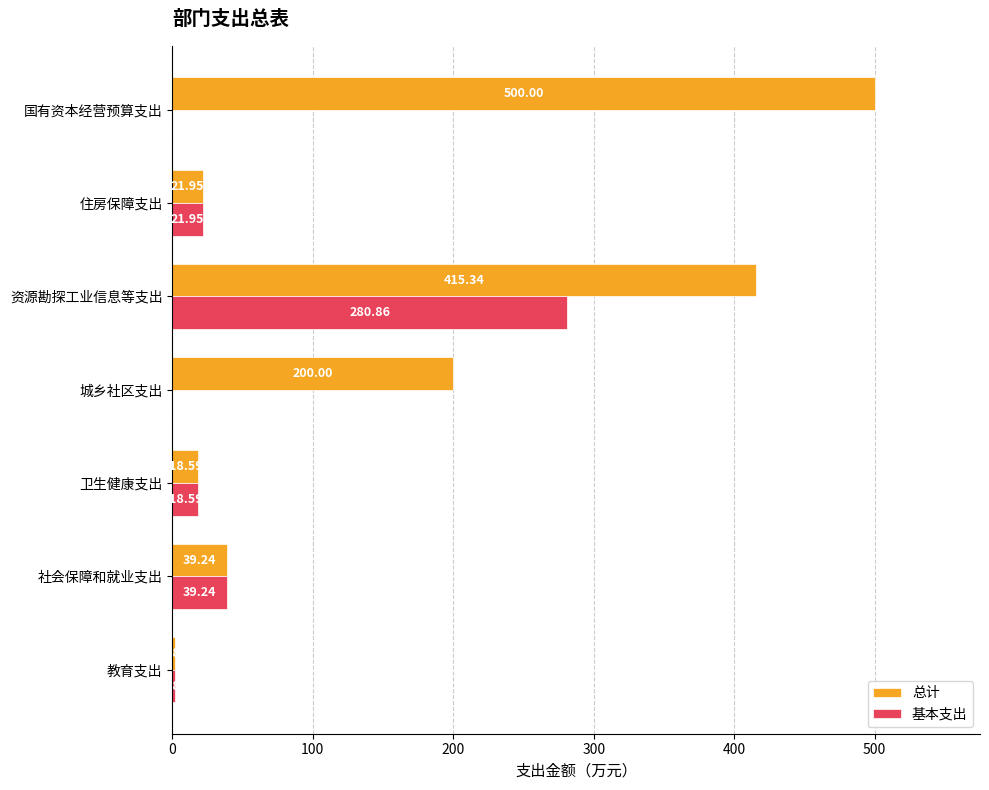

Which series has the largest total across all categories?

总计